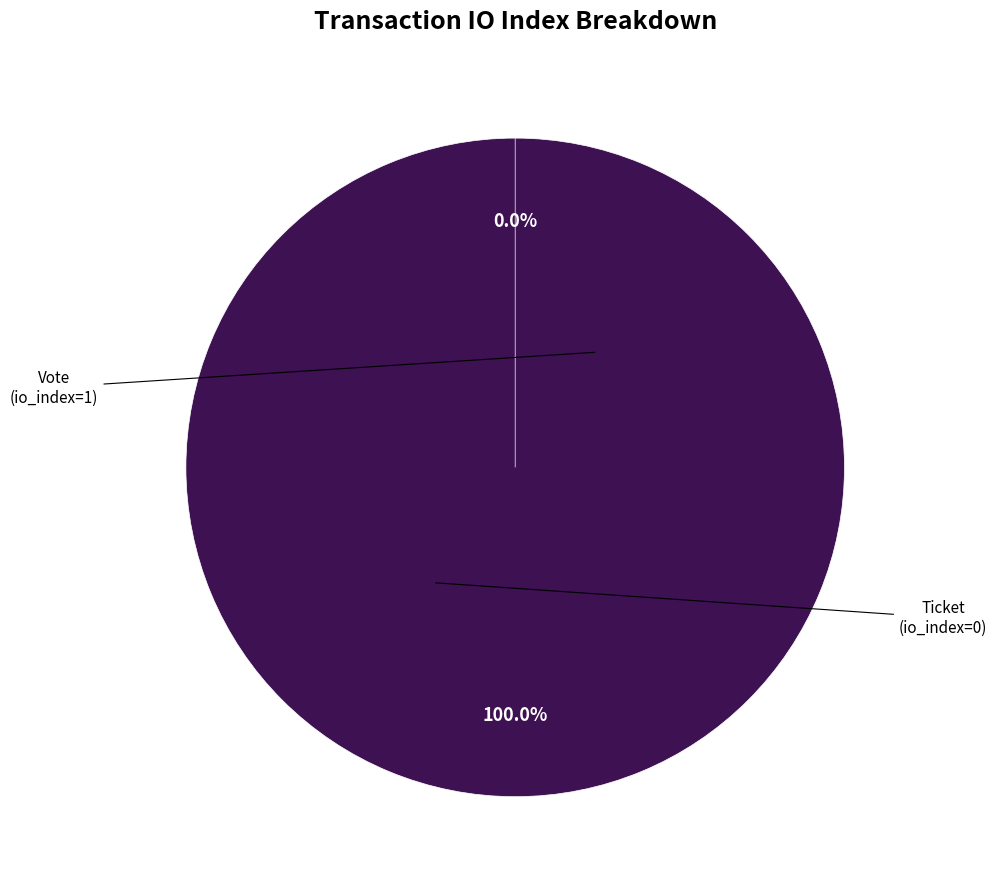

Is it true that Ticket is 0% of the pie?

True